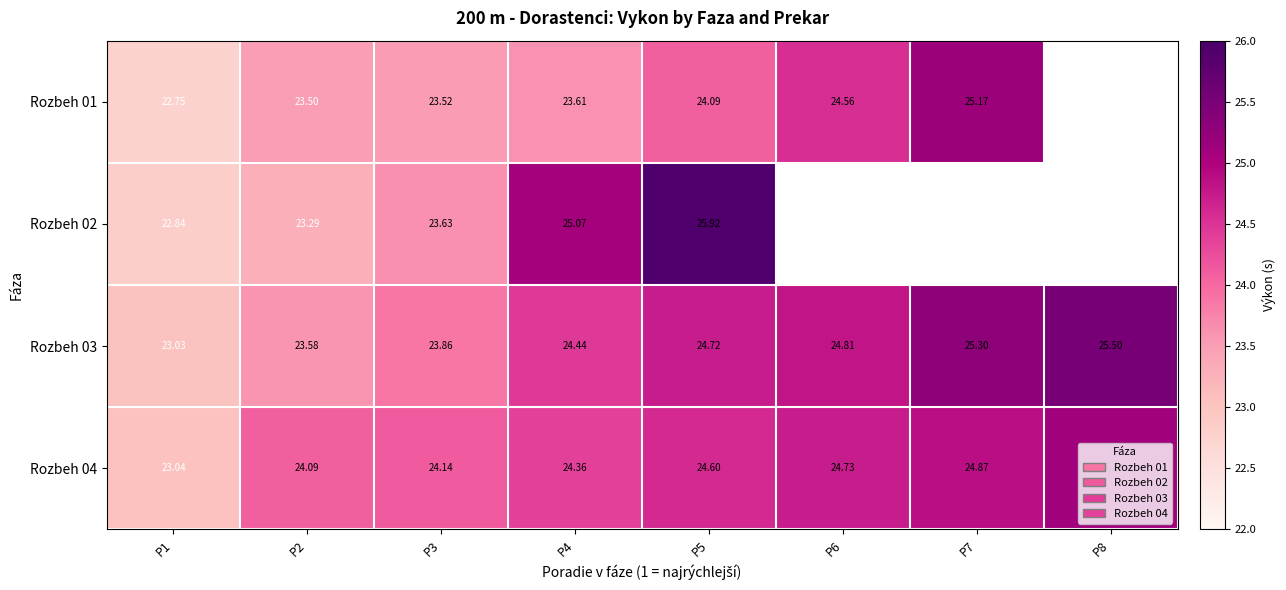

At which label does Rozbeh 03 reach its minimum?

P1